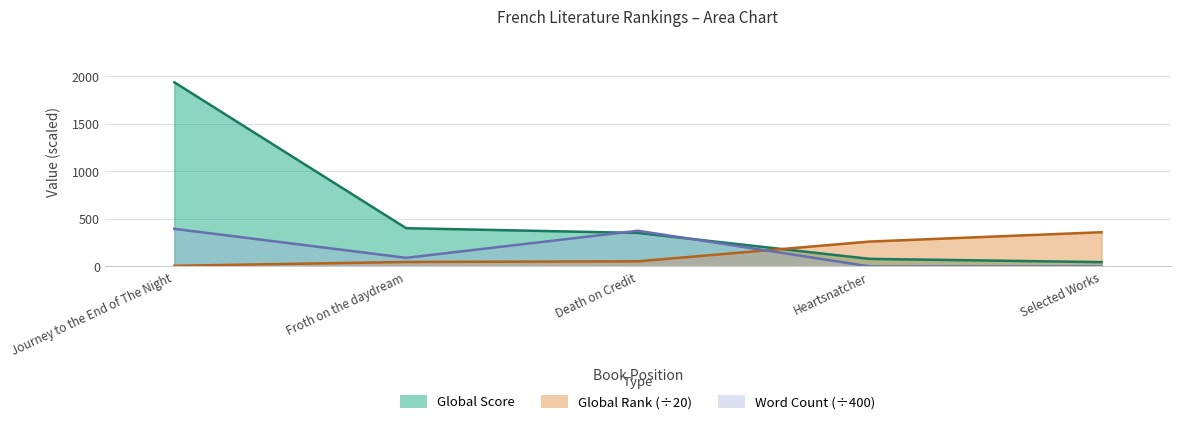

How many values in the Global Rank series exceed 53?

3